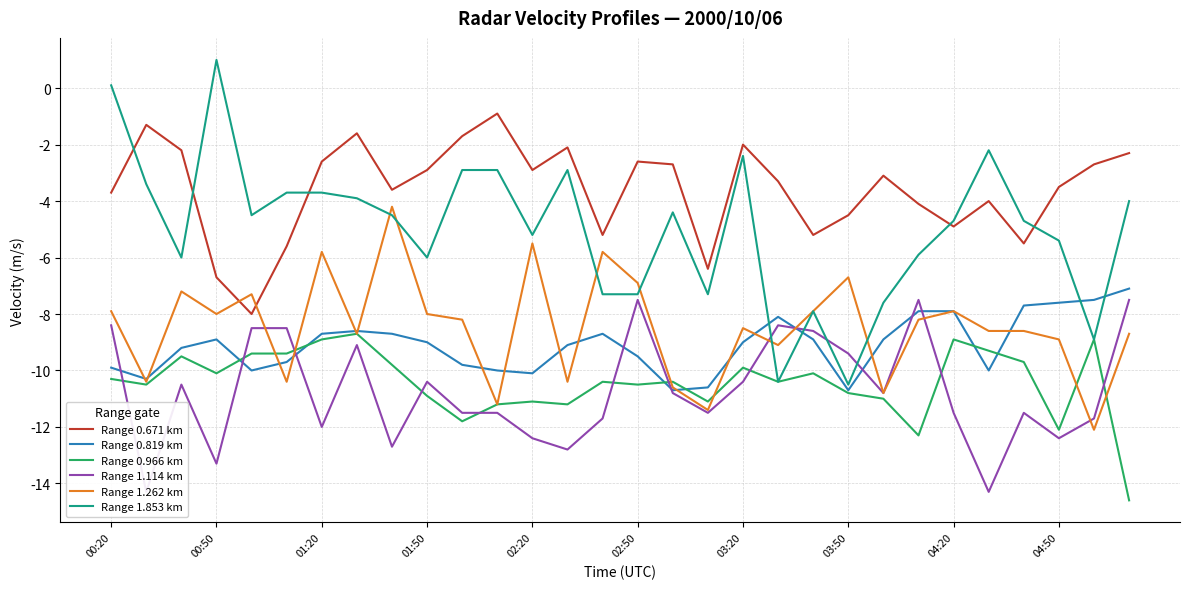

How many times do Range 0.671 km and Range 1.262 km cross each other?

2